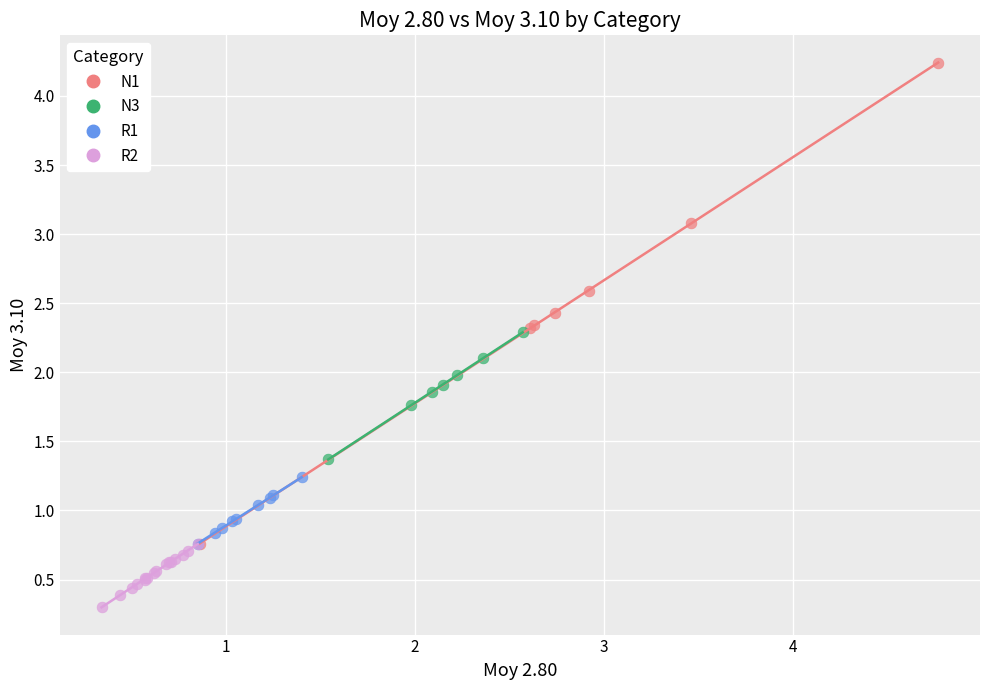

Which series contains the lowest Y value?

R2